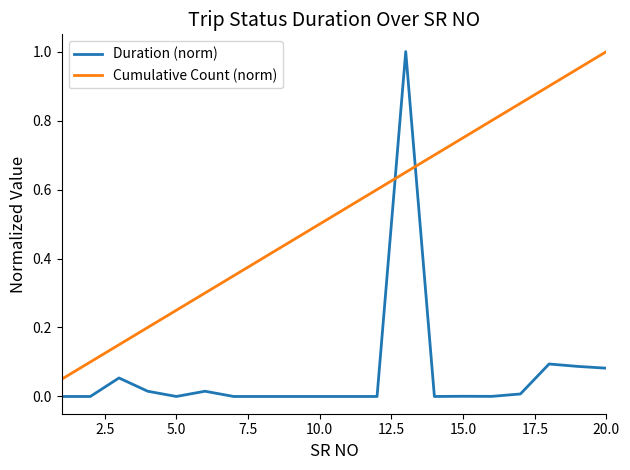

Which series has the largest total across all categories?

Cumulative Count (norm)